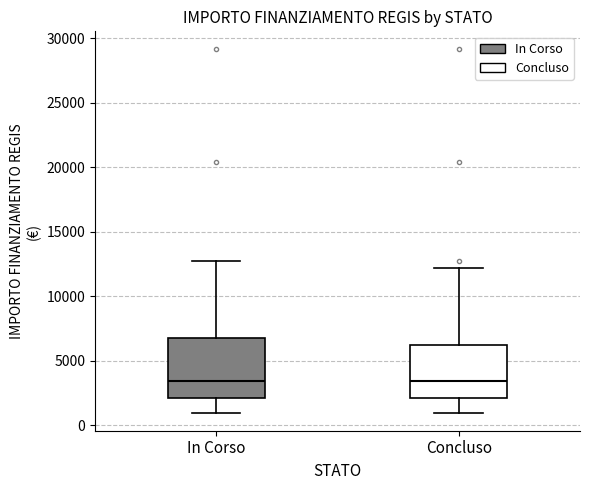

Which box is the tallest, from its lower edge to its upper edge?

In Corso